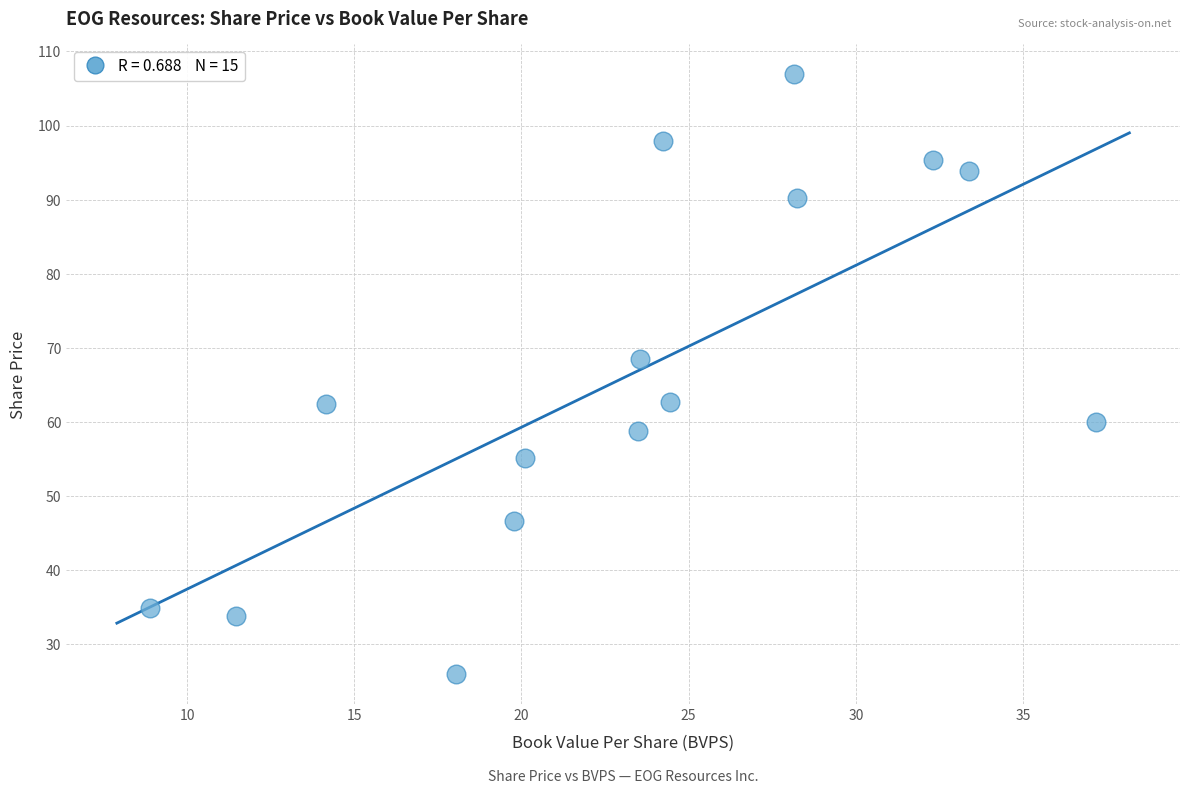

What is the range of Y values (max minus min)?

80.9